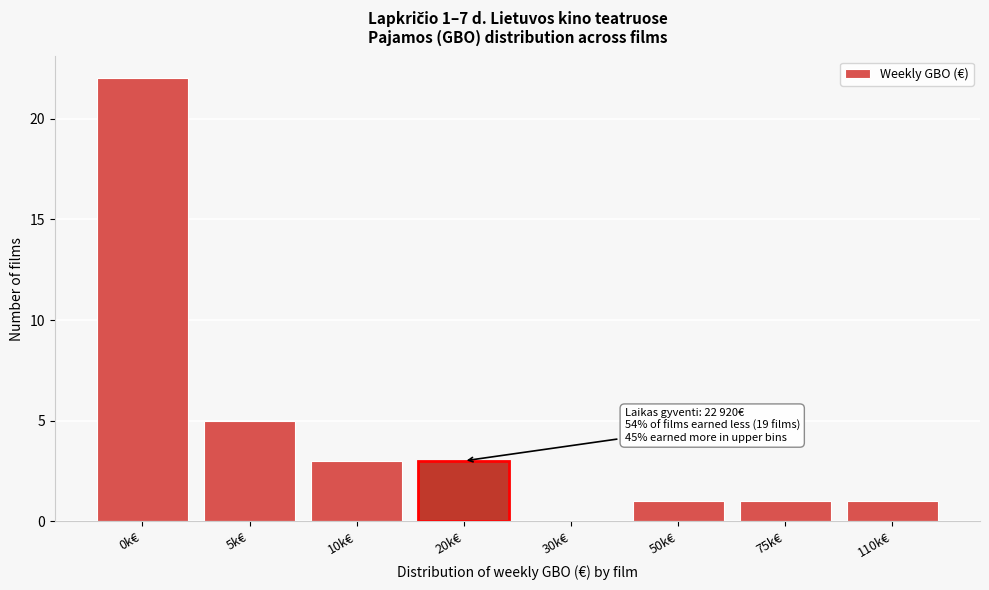

Reading left to right, transcribe all the data shown in this chart.

0k€=22	5k€=5	10k€=3	20k€=3	30k€=0	50k€=1	75k€=1	110k€=1